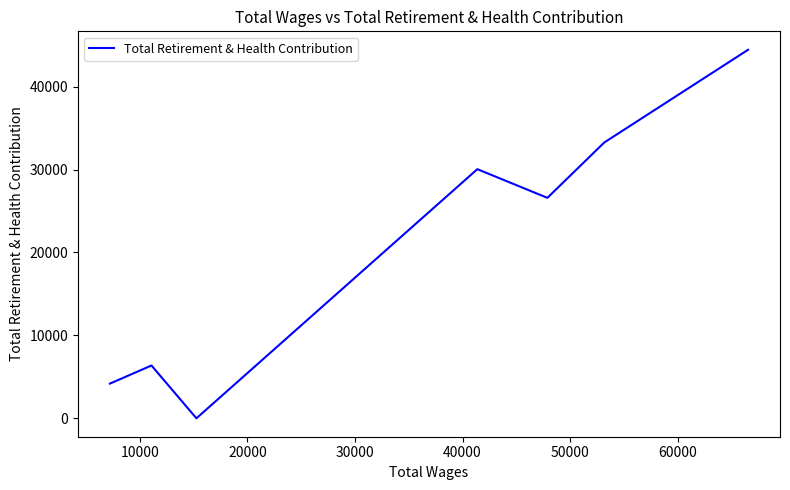

What is the difference between the second highest and minimum values?

33260